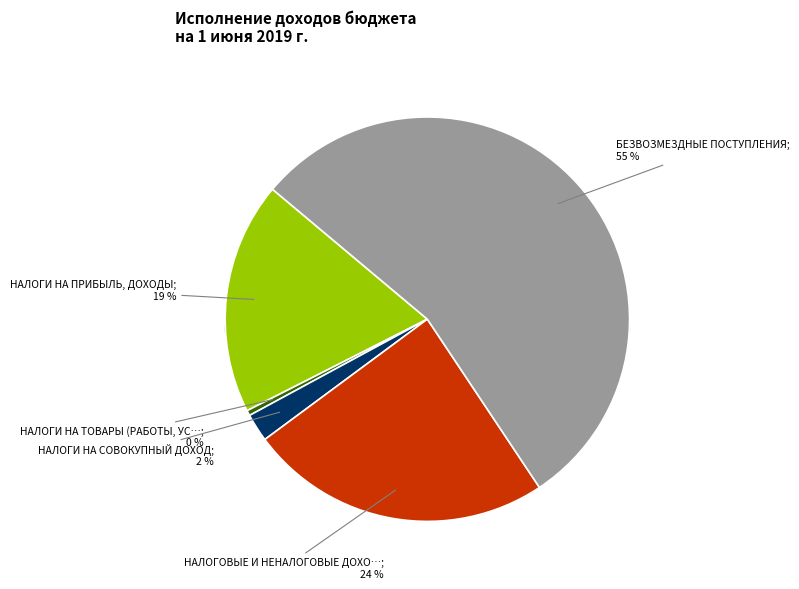

Count the number of slices in the pie.

5